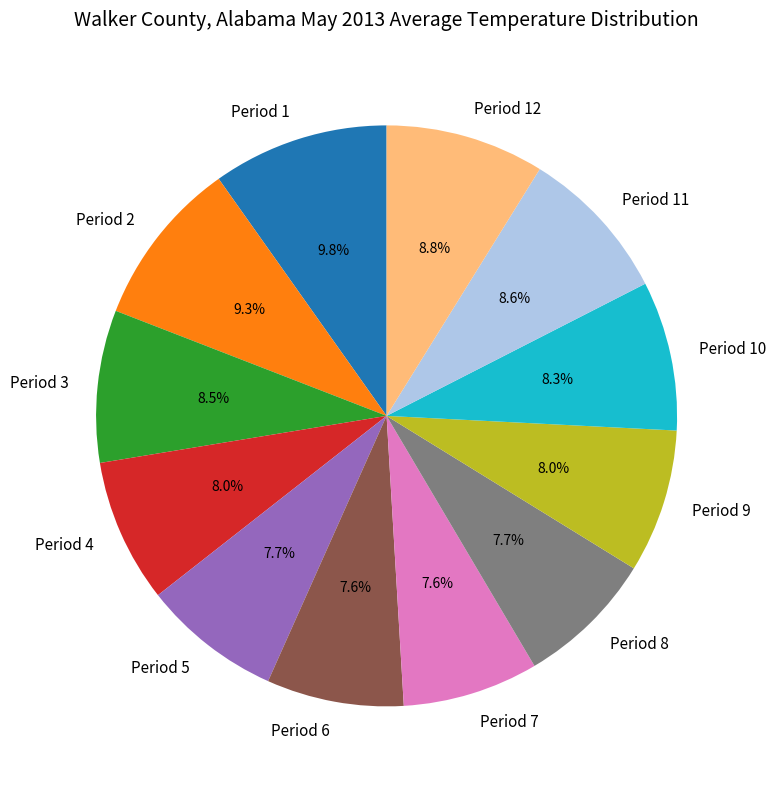

Which slice is the largest?

Period 1